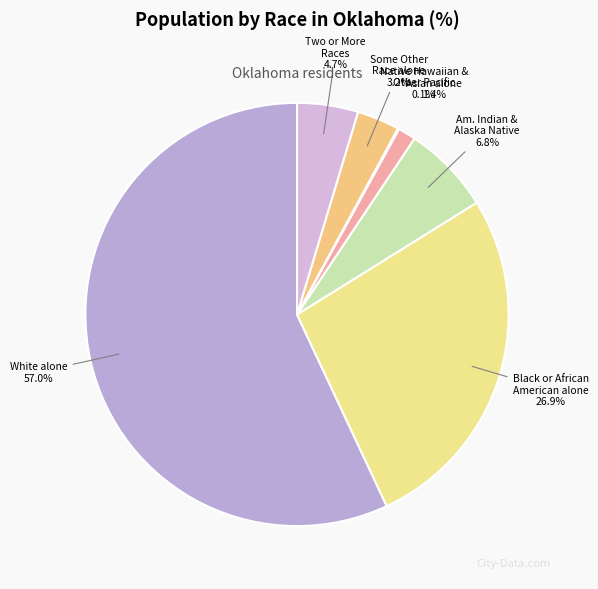

How many slices are in this pie chart?

7